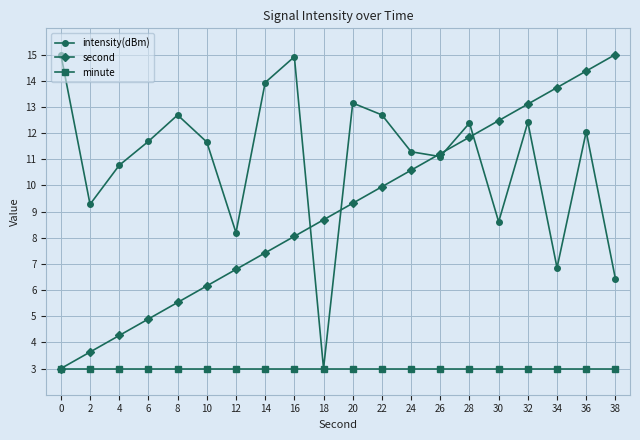

What is the value of the intensity(dBm) point at the 13th from the left?

11.3